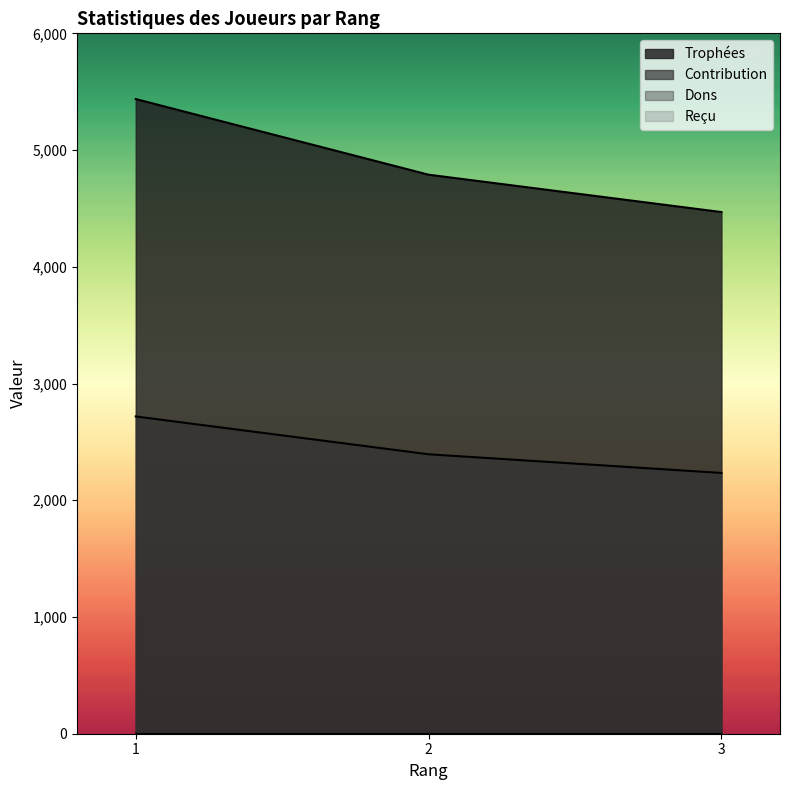

Rank the categories by Contribution value from lowest to highest.

3, 2, 1